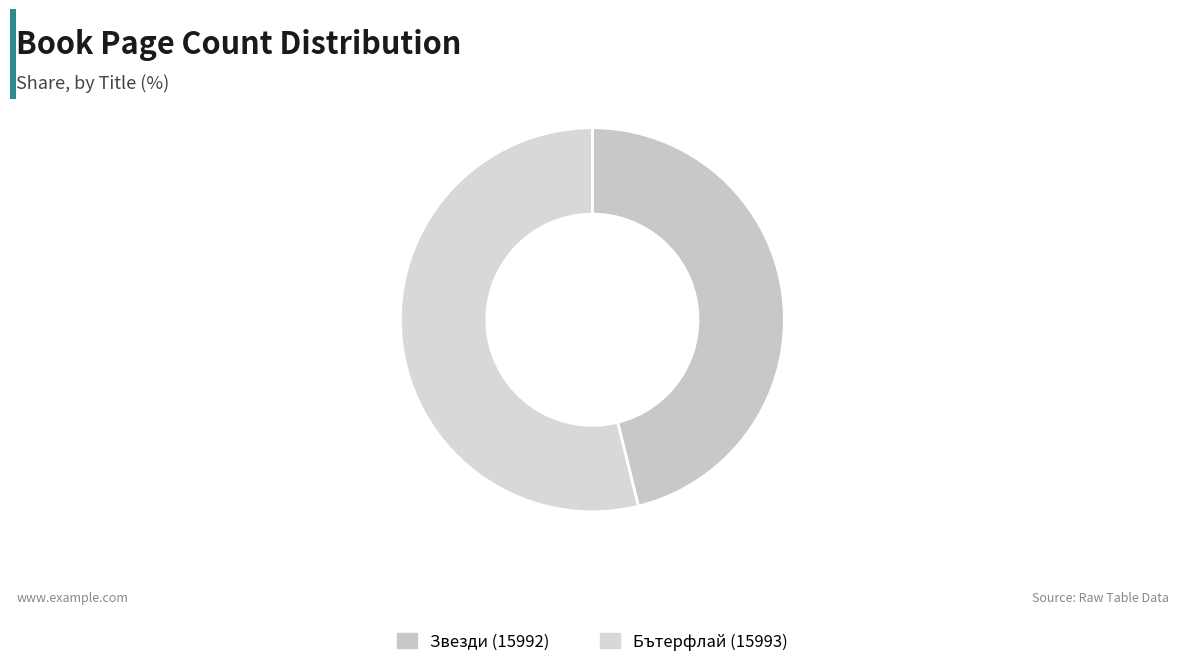

To the nearest percent, what is the combined percentage of Звезди (15992) and Бътерфлай (15993)?

100%